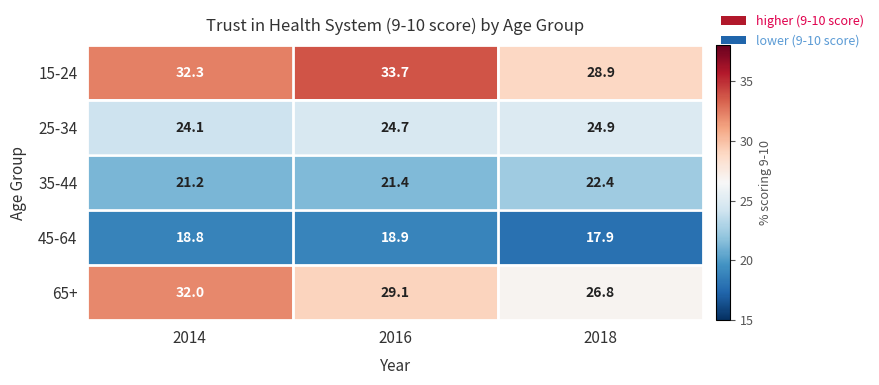

The 45-64 series shows 18.9 at 2016. True or false?

True